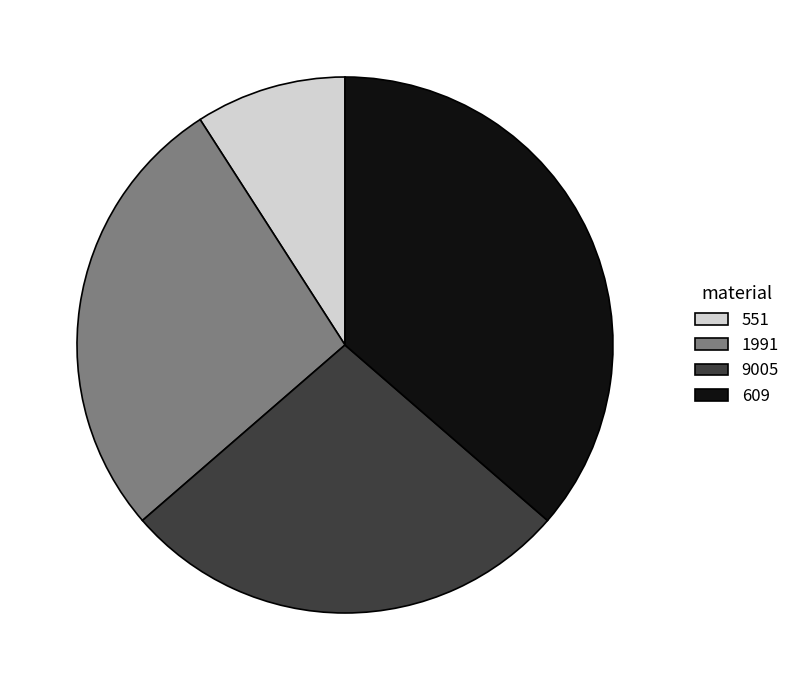

Combined, do 9005 and 551 account for over 50%?

No